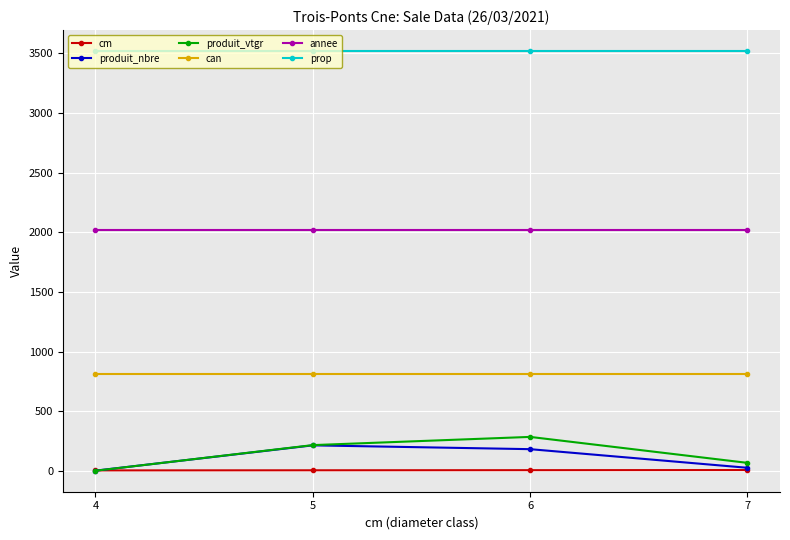

Which series changed the most between 4 and 5?

produit_vtgr